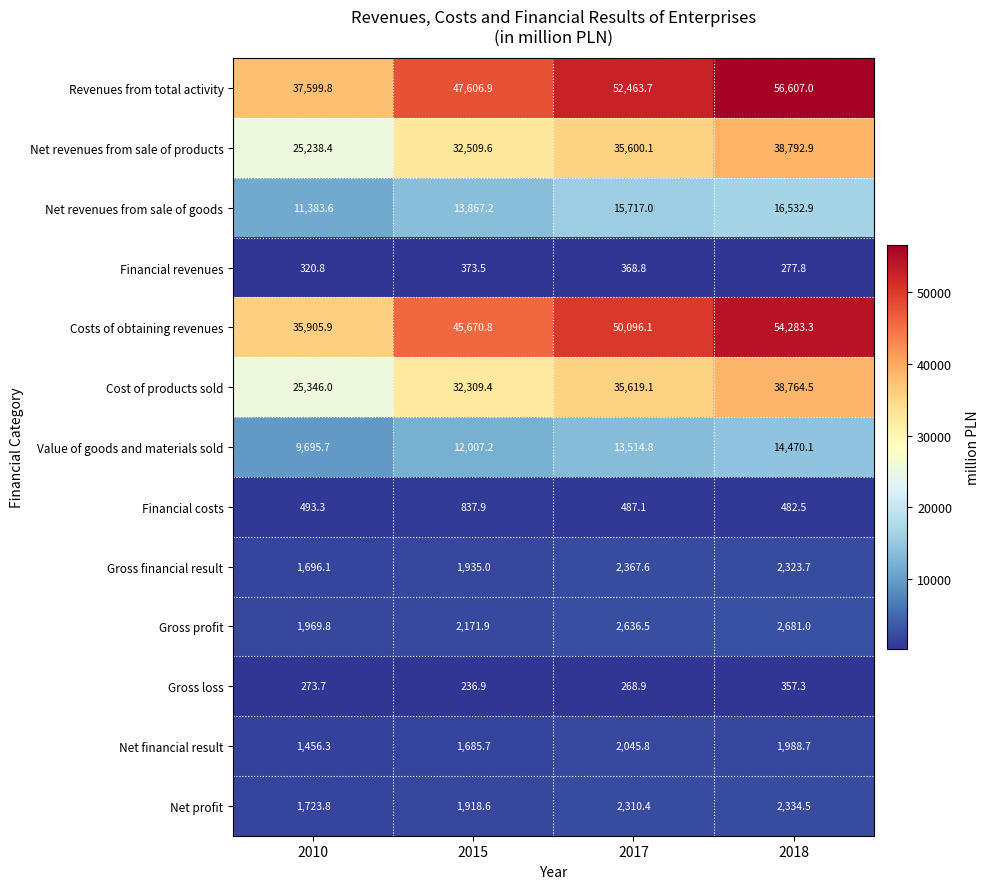

Between 2010 and 2015, which series saw the biggest shift?

Revenues from total activity